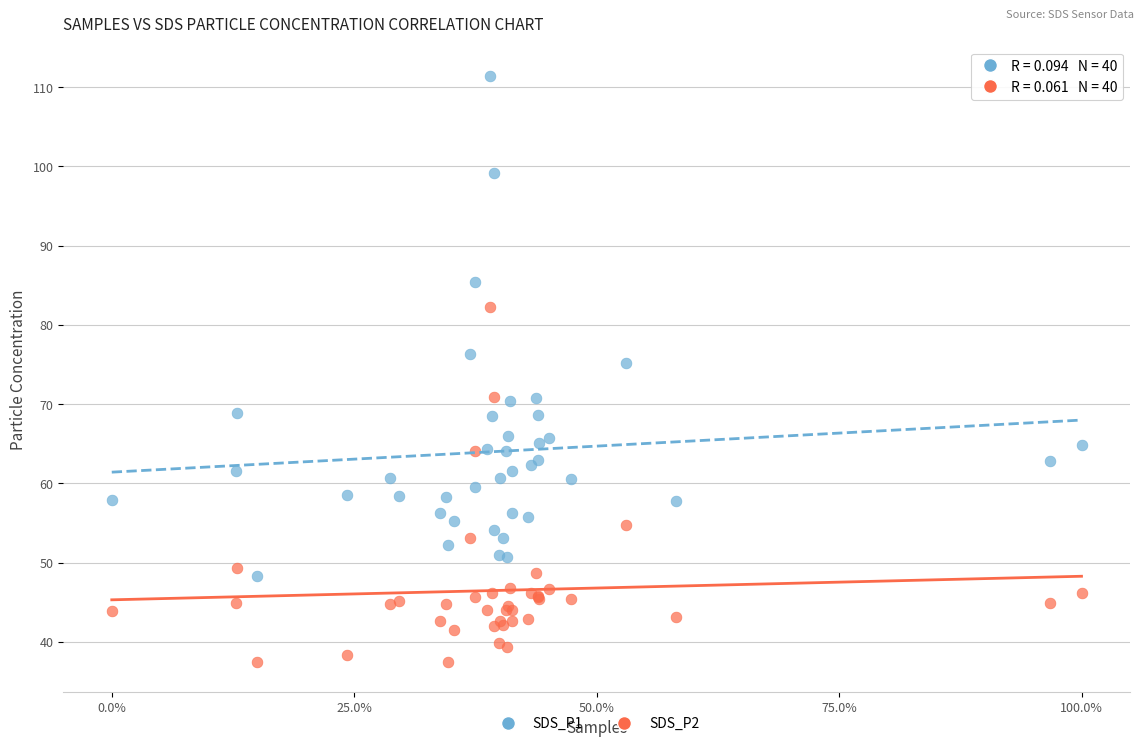

What are all the series names shown in the legend?

SDS_P1, SDS_P2